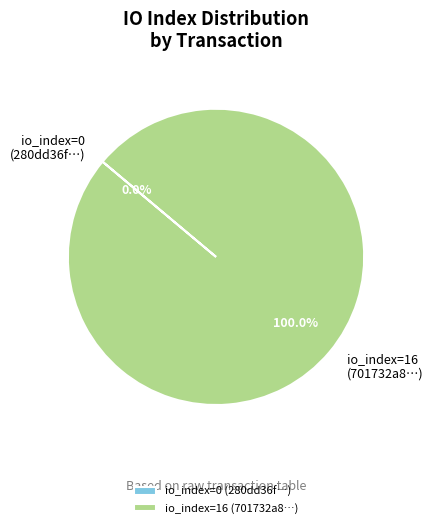

Which category accounts for the majority?

io_index=16